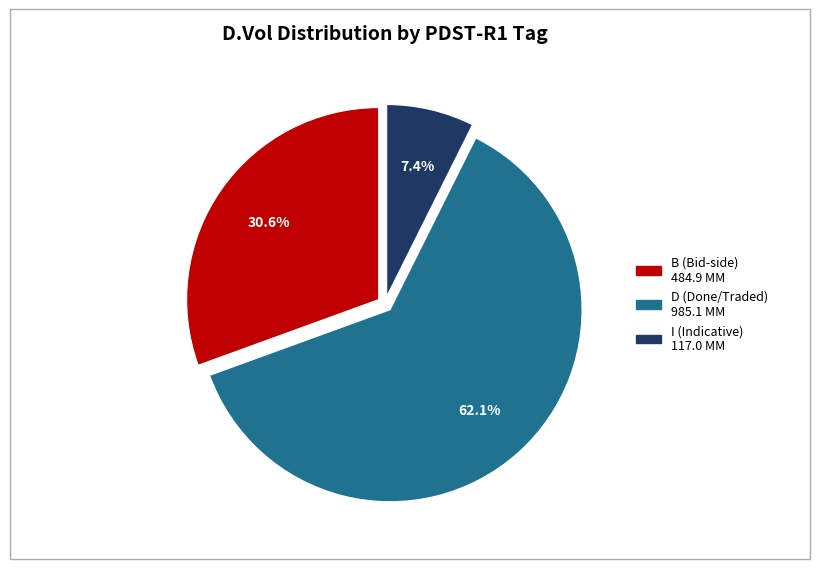

To the nearest percent, what is the average slice percentage?

33%